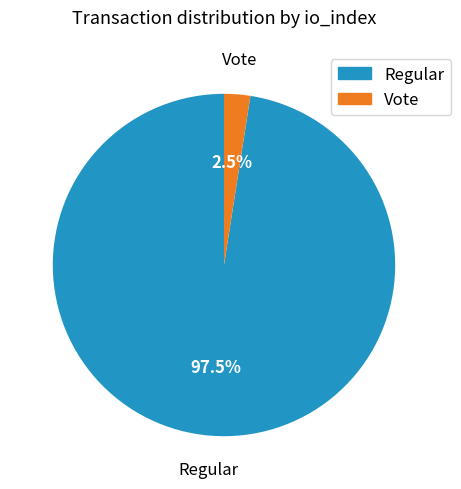

To the nearest percent, what is the average slice percentage?

50%